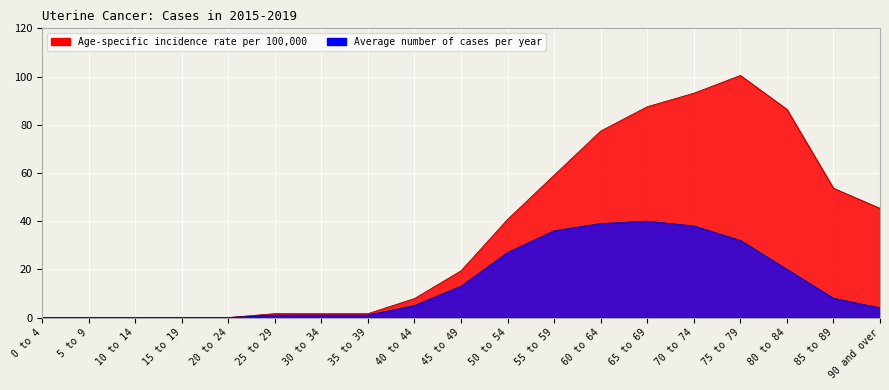

Which category has the highest value in the Age-specific incidence rate per 100,000 series?

75 to 79